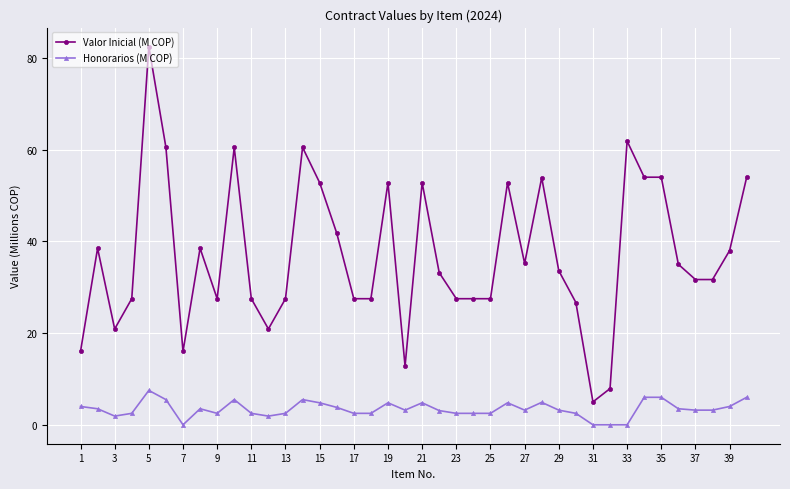

How many lines are shown in the chart?

2